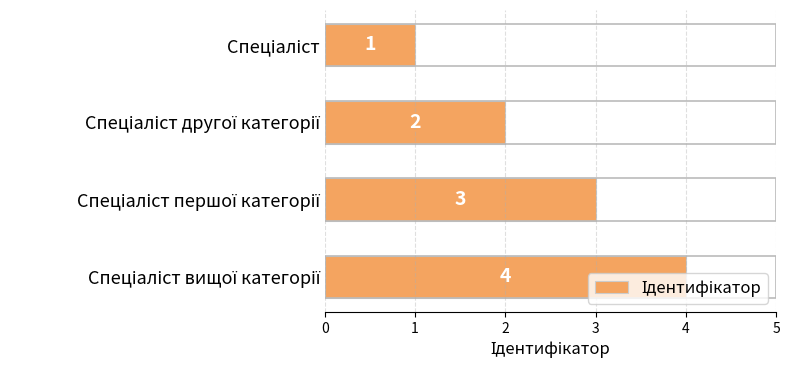

What is the difference between the maximum and minimum values?

3